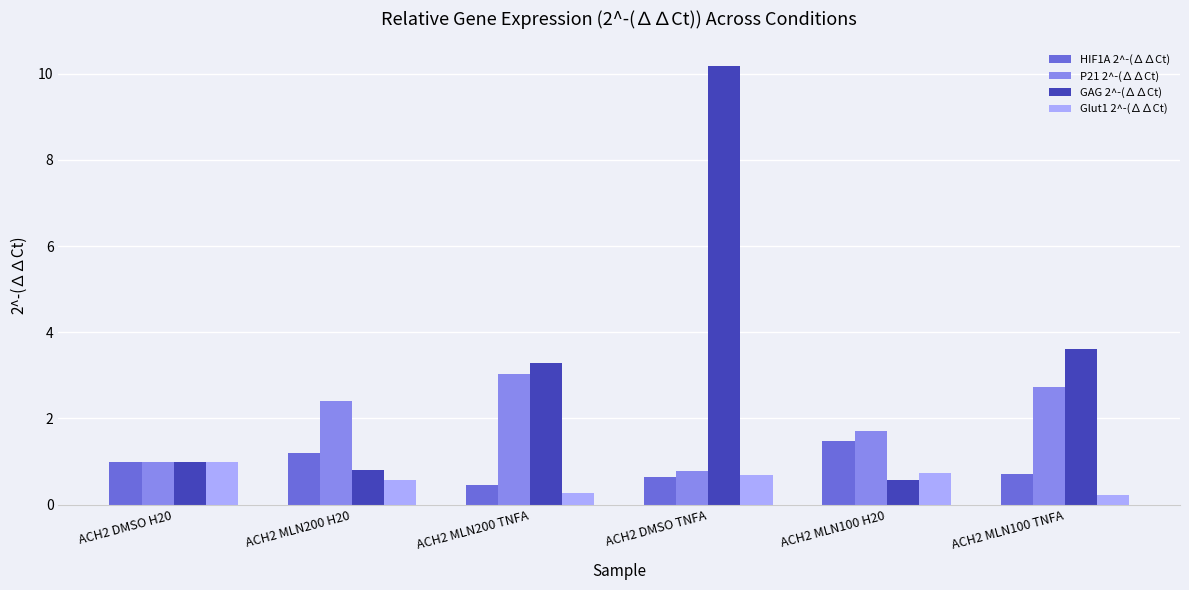

Reading left to right, list all the values displayed in this chart.

HIF1A 2^-(∆∆Ct): 1.0	1.2	0.5	0.6	1.5	0.7
P21 2^-(∆∆Ct): 1.0	2.4	3.0	0.8	1.7	2.7
GAG 2^-(∆∆Ct): 1.0	0.8	3.3	10.2	0.6	3.6
Glut1 2^-(∆∆Ct): 1.0	0.6	0.3	0.7	0.7	0.2